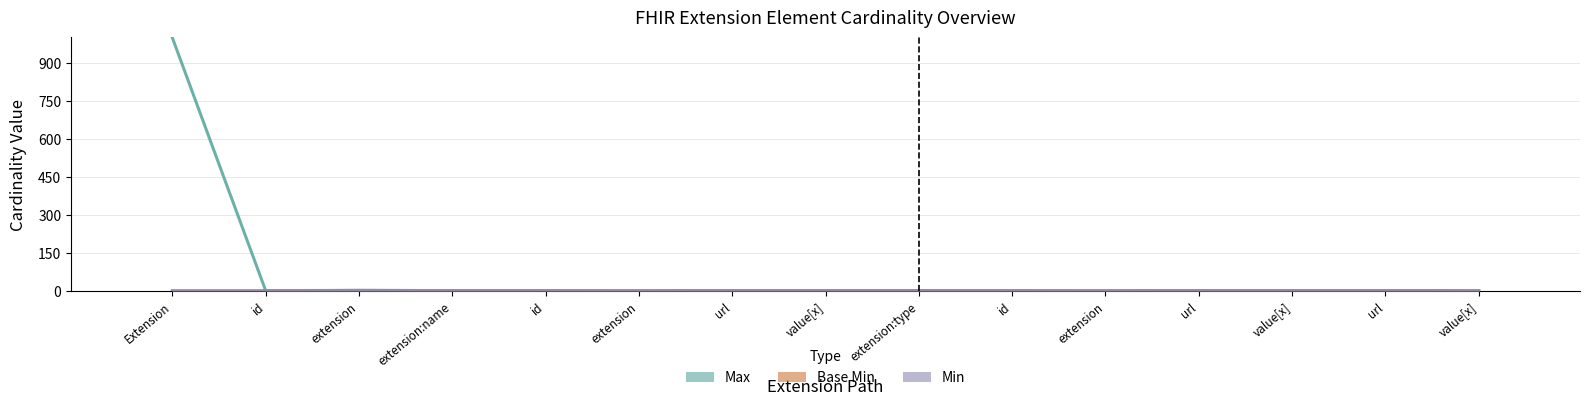

The Min series shows 0 at url. True or false?

False